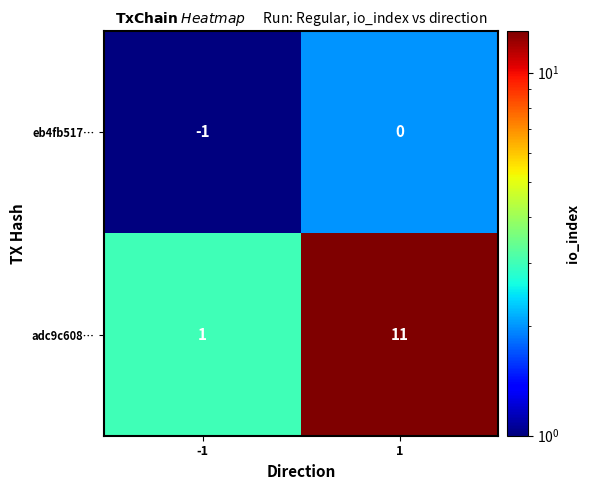

The value of eb4fb517… at -1 is -1. True or false?

True